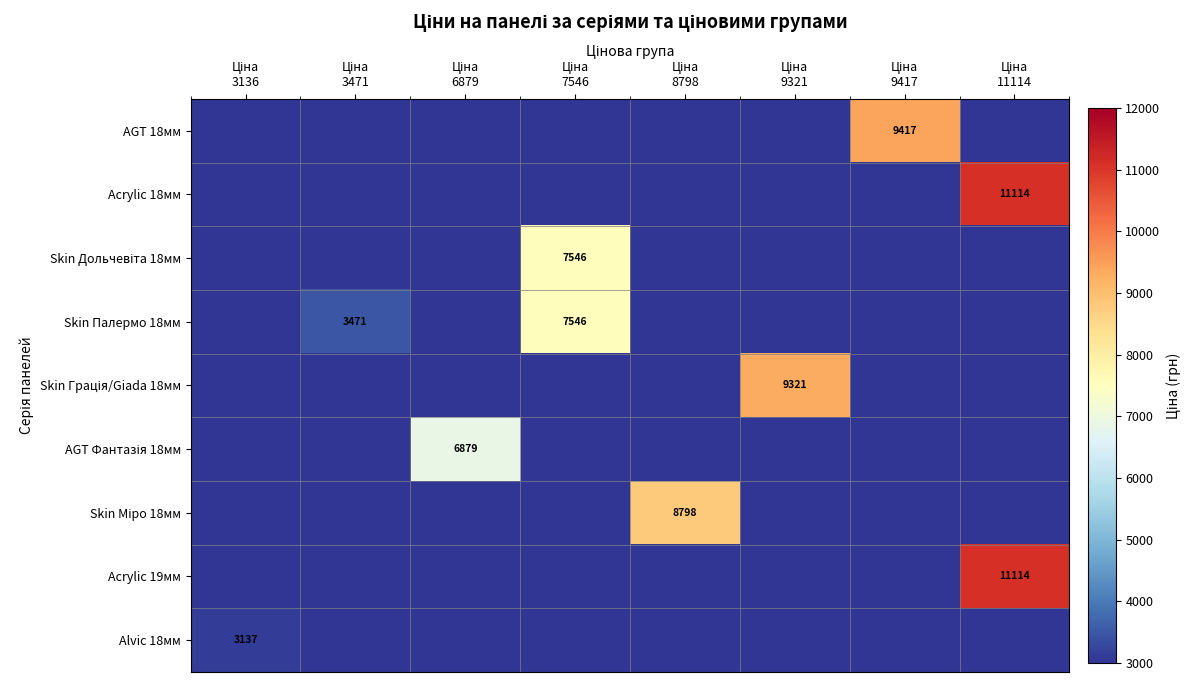

Is the value of Skin Дольчевіта 18мм at Ціна 9417 greater than the value of Acrylic 19мм at Ціна 3471?

No